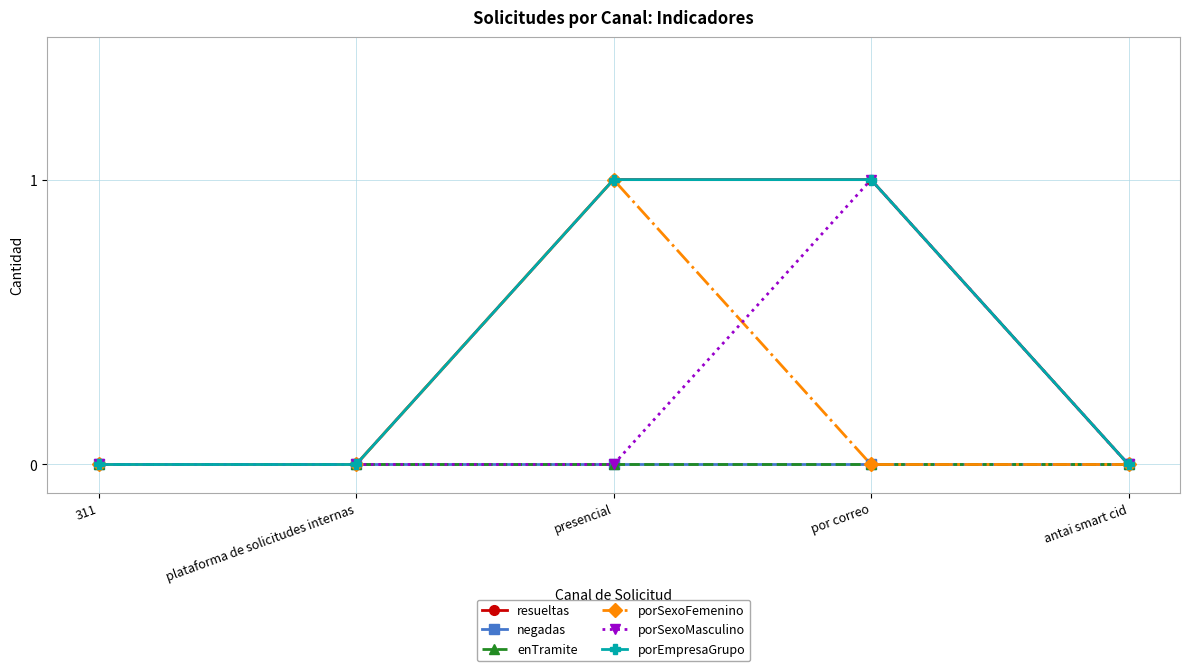

Between plataforma de solicitudes internas and 311, which is larger?

plataforma de solicitudes internas